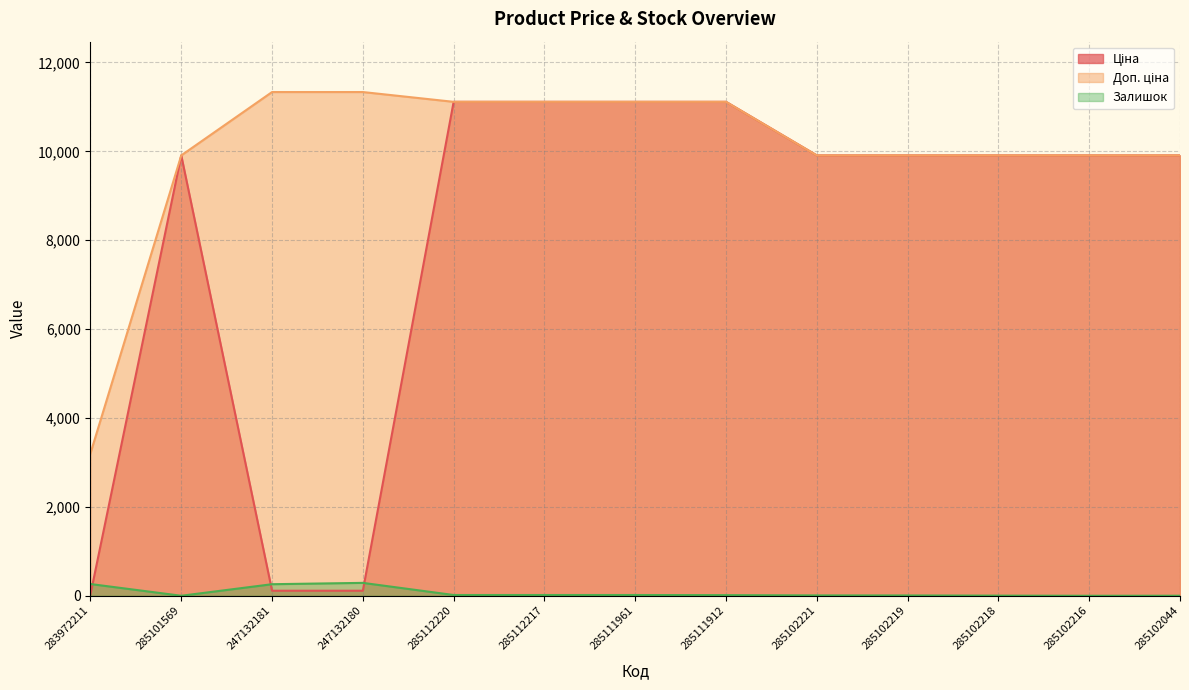

Which category has the lowest value in the Залишок series?

285101569